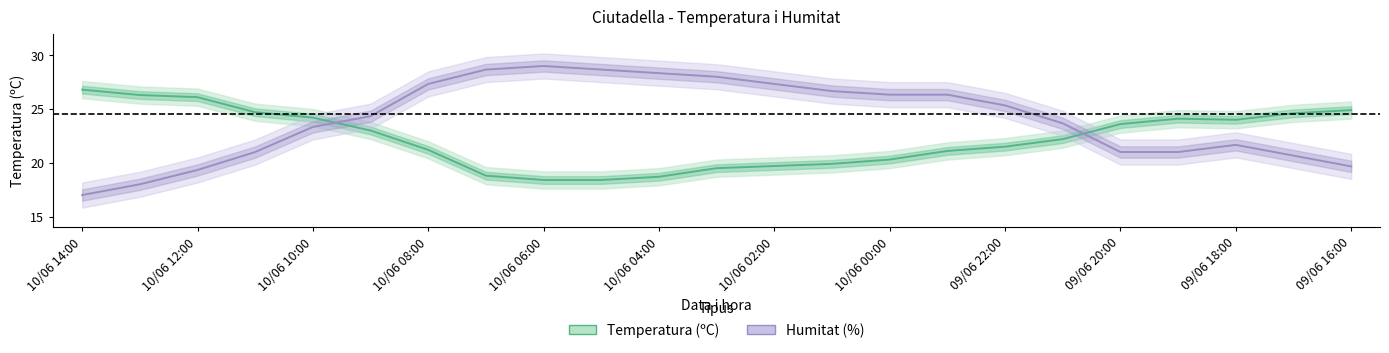

How many values in the Humitat (%) series exceed 24?

12